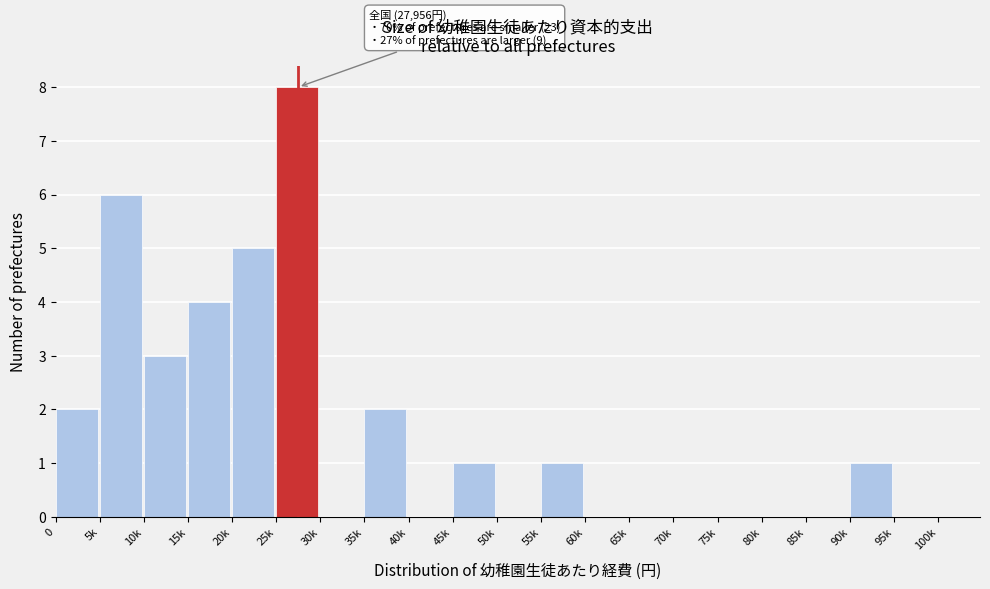

Reading left to right, transcribe all the data shown in this chart.

0=2	5k=6	10k=3	15k=4	20k=5	25k=8	30k=0	35k=2	40k=0	45k=1	50k=0	55k=1	60k=0	65k=0	70k=0	75k=0	80k=0	85k=0	90k=1	95k=0